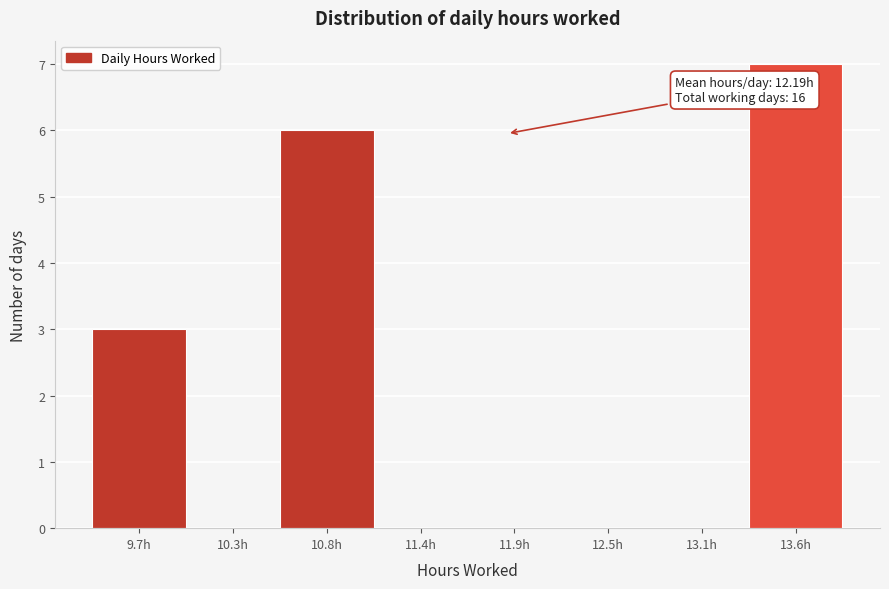

Reading left to right, extract all data points from this chart.

9.7h=3	10.3h=0	10.8h=6	11.4h=0	11.9h=0	12.5h=0	13.1h=0	13.6h=7